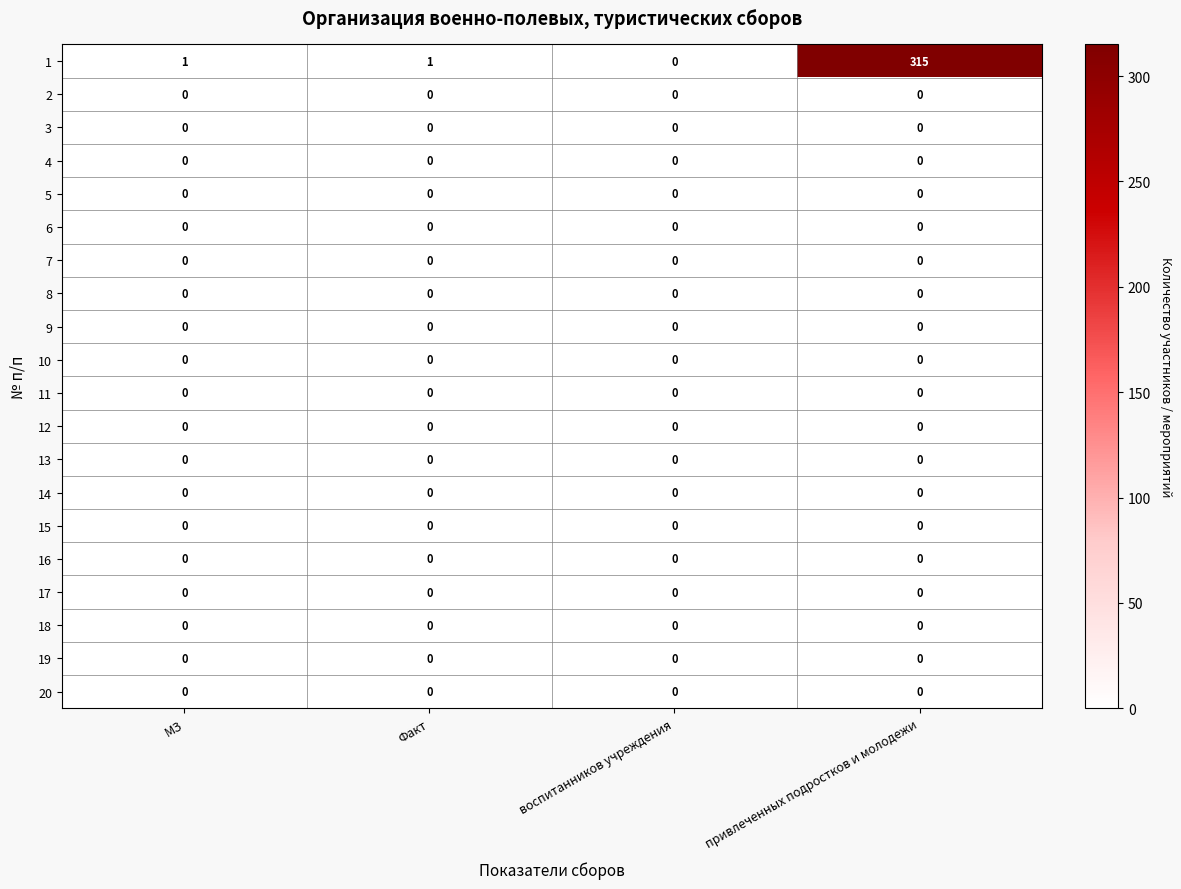

Which series has the largest range (max minus min)?

1